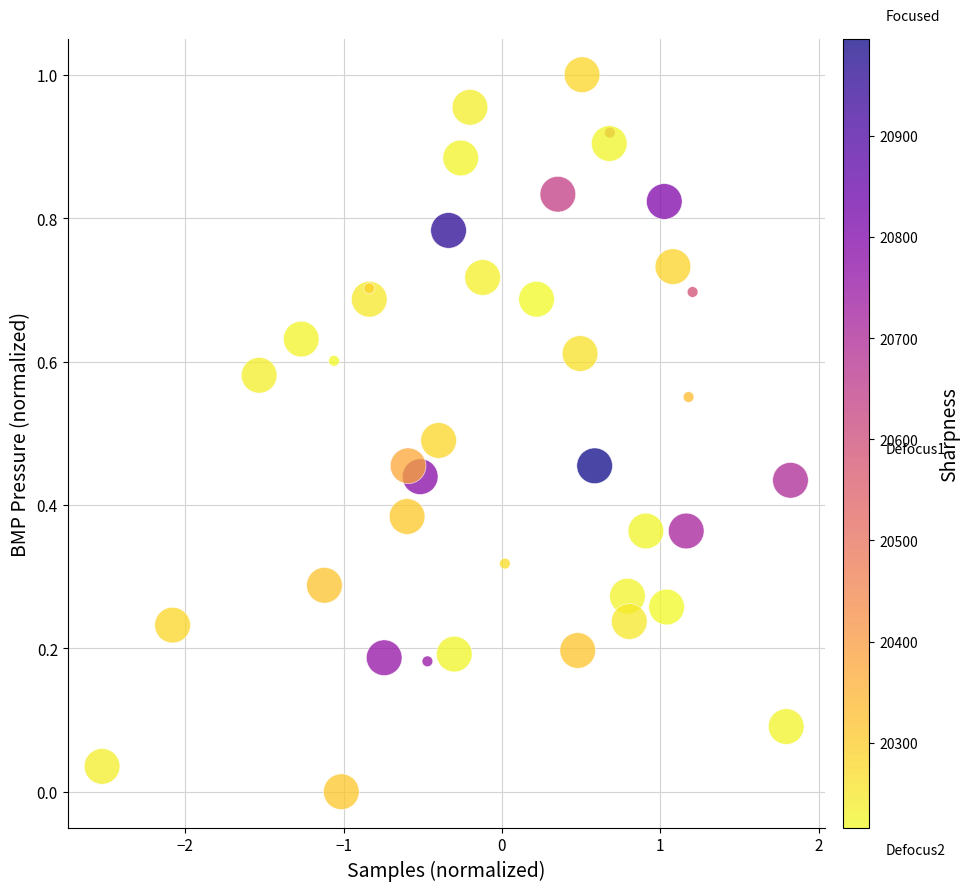

What is the range of X values (max minus min)?

4.3